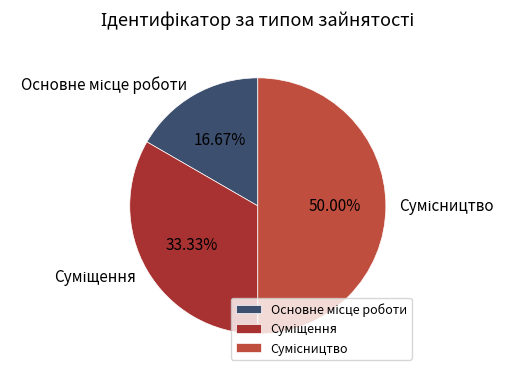

Is there a majority slice in this chart?

No